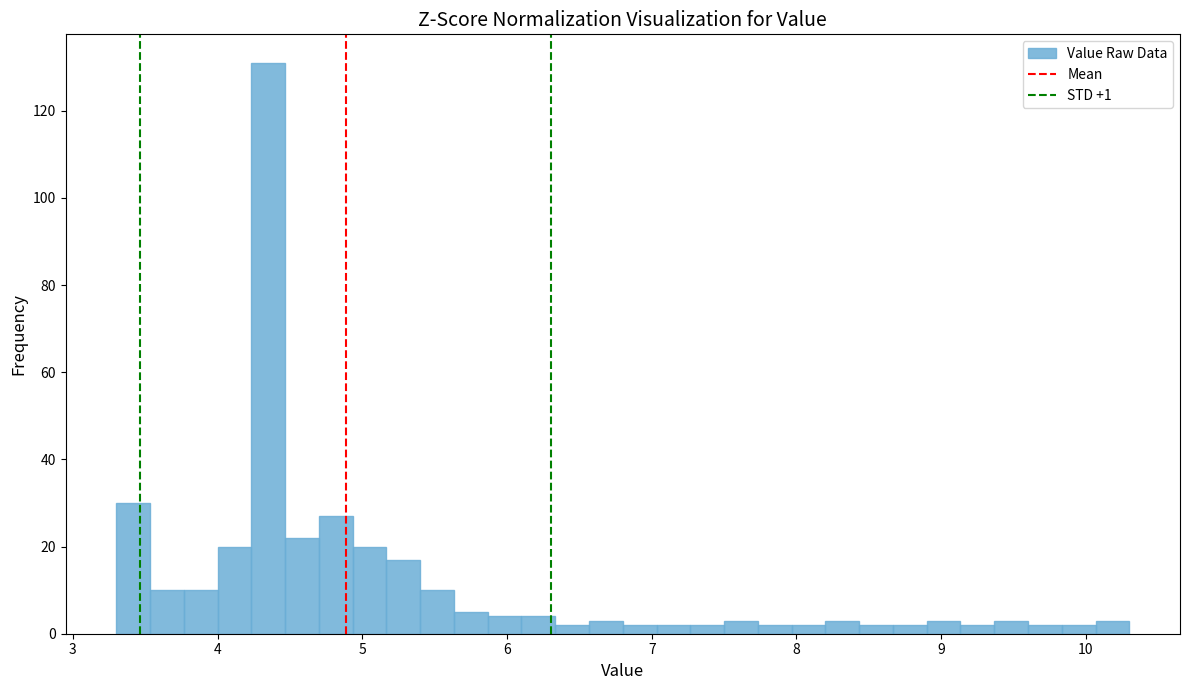

Around what value on the x-axis is the tallest bar? Give the approximate position of its centre, as read against the axis.

4.4